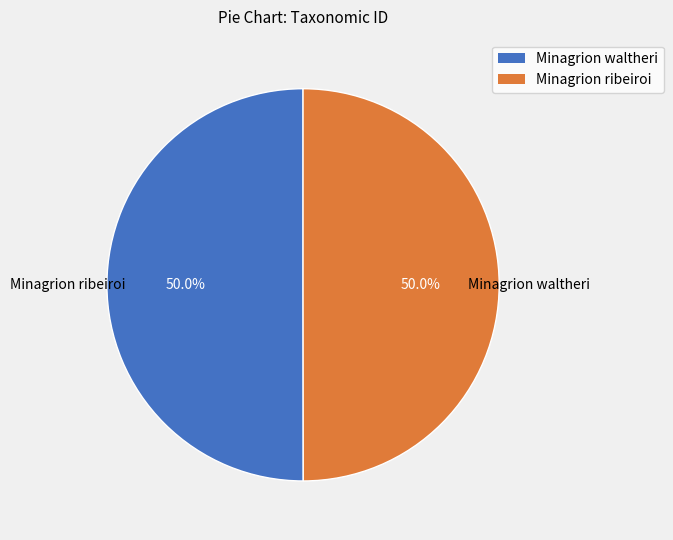

What is the total percentage of Minagrion ribeiroi and Minagrion waltheri?

100.0%